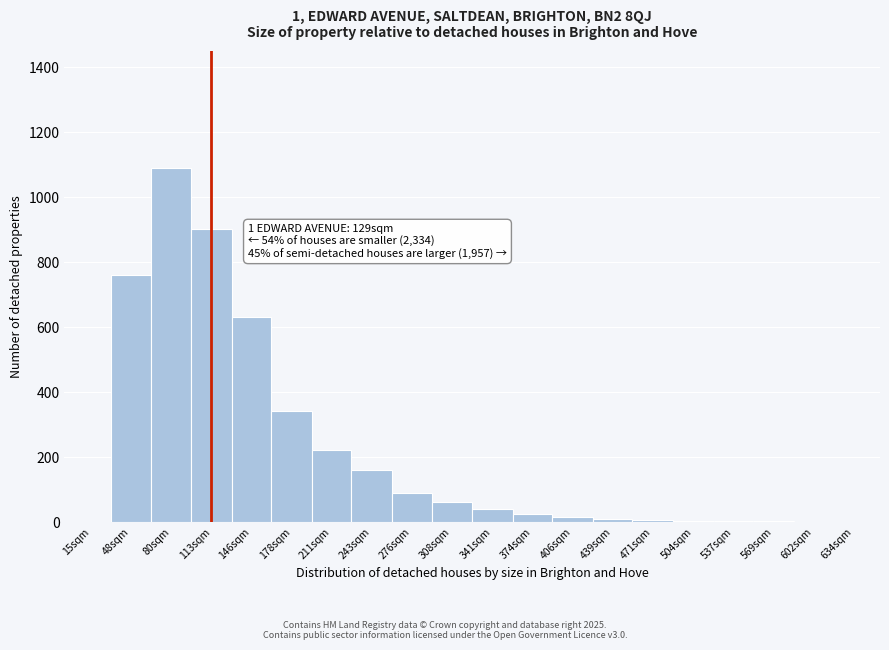

Where is the data nearest to the value 545?

146sqm